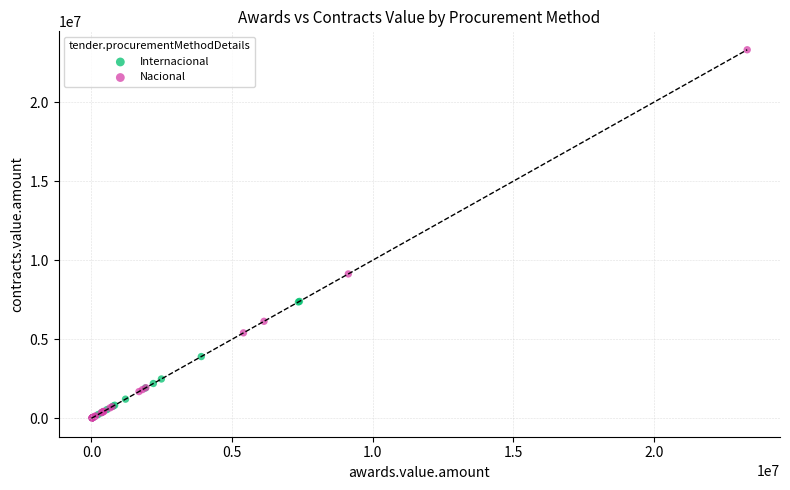

Which series has the largest Y range (max minus min)?

Nacional